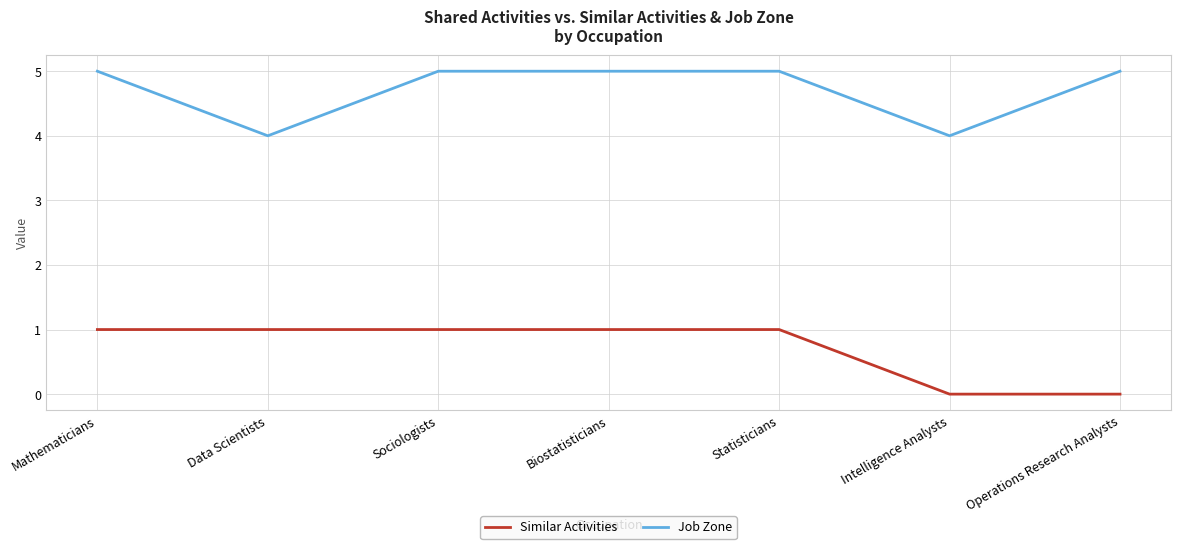

What is the maximum value shown in the chart?

5